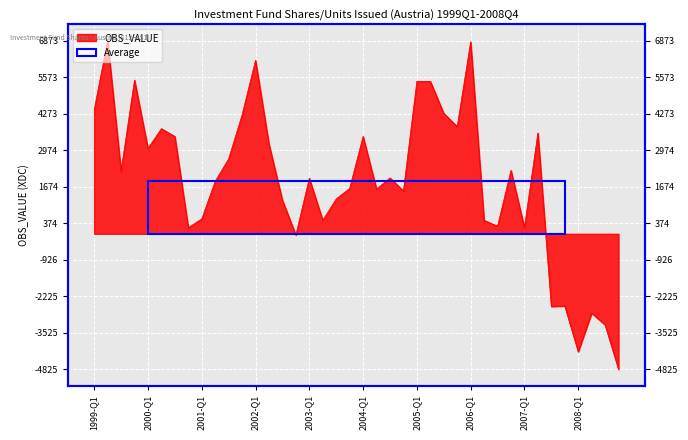

At which category does the chart reach its peak across all series?

1999-Q2